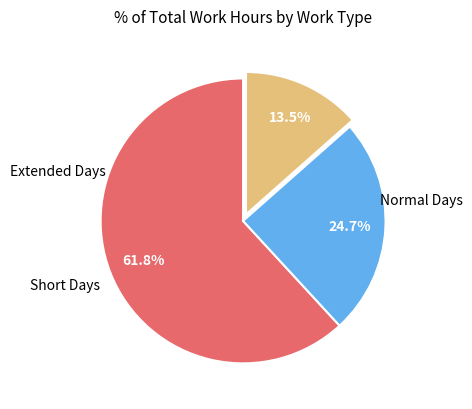

Count the number of slices in the pie.

3